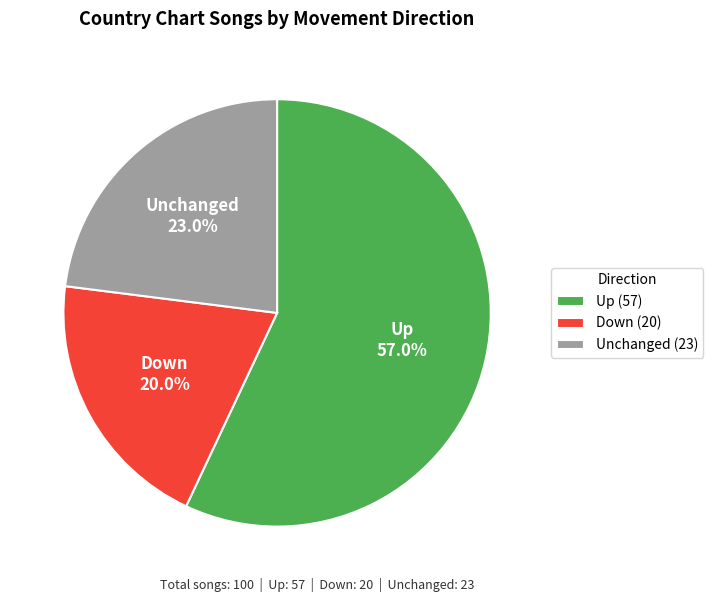

Which category accounts for the majority?

Up (57)